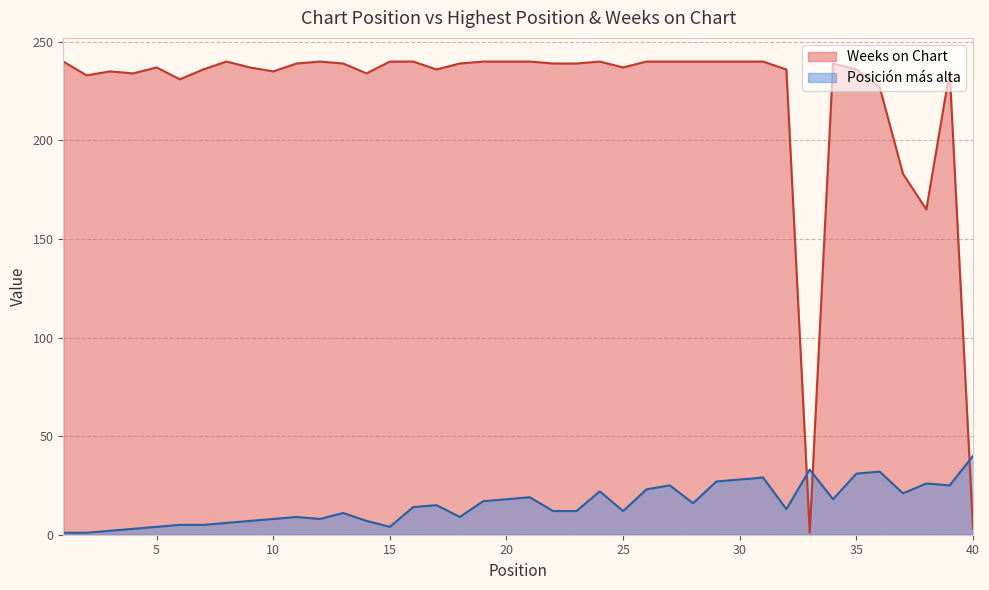

After their last crossing, which series has the higher values: Posición más alta or Weeks on Chart?

Posición más alta